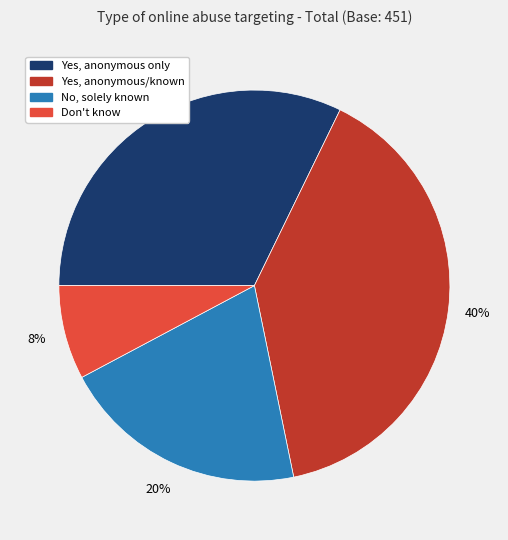

Rank the categories by value from highest to lowest.

Yes, anonymous/known, Yes, anonymous only, No, solely known, Don't know